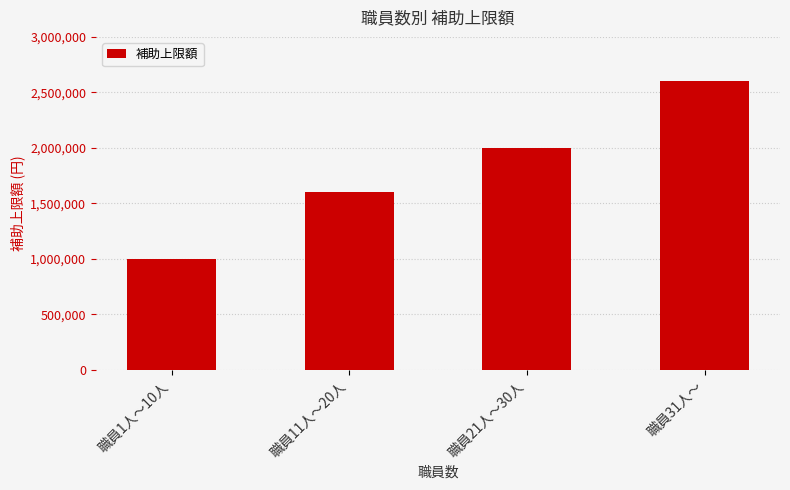

Count the values in the range 1600000 to 2600000.

3